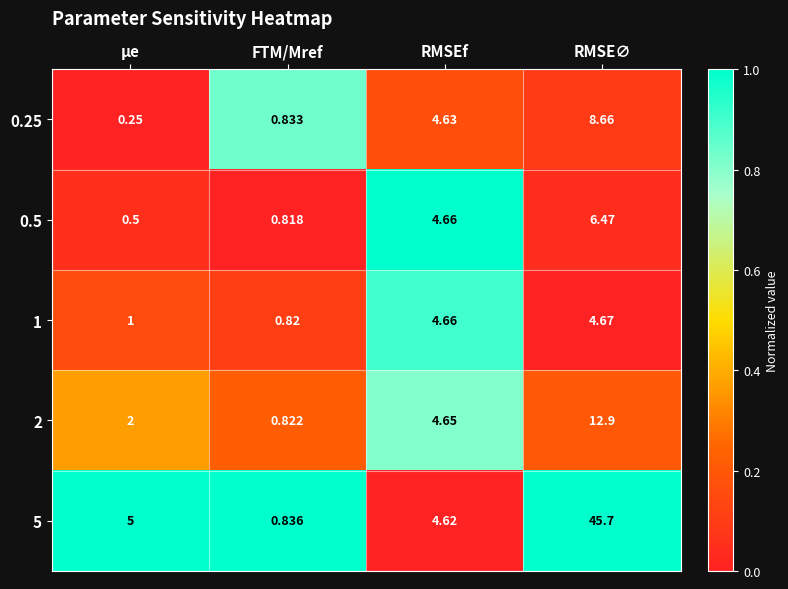

List the labels in order of 1 value, smallest first.

FTM/Mref, μe, RMSEf, RMSE∅